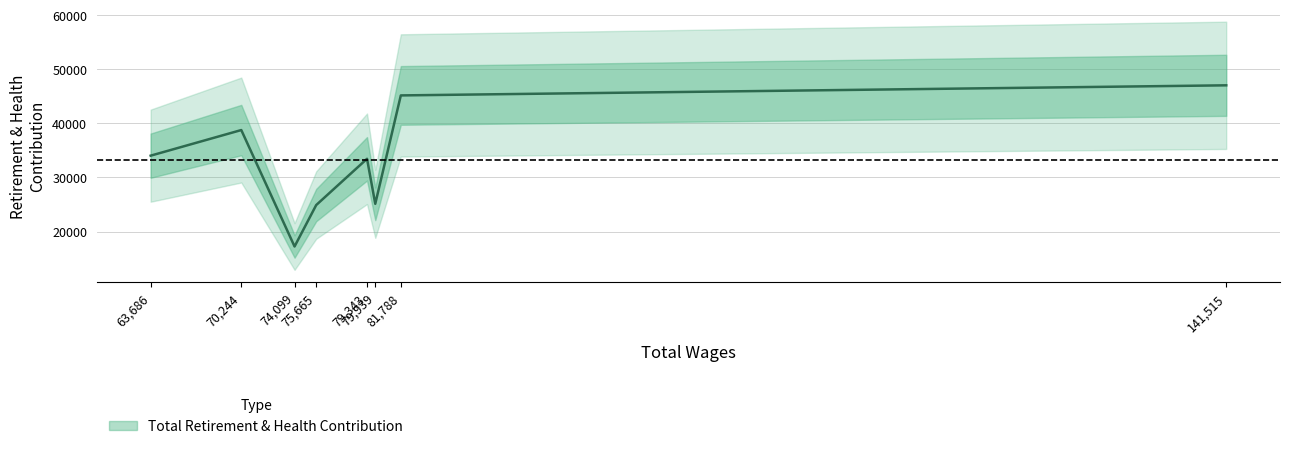

Between 75665 and 141515, which is larger?

141515